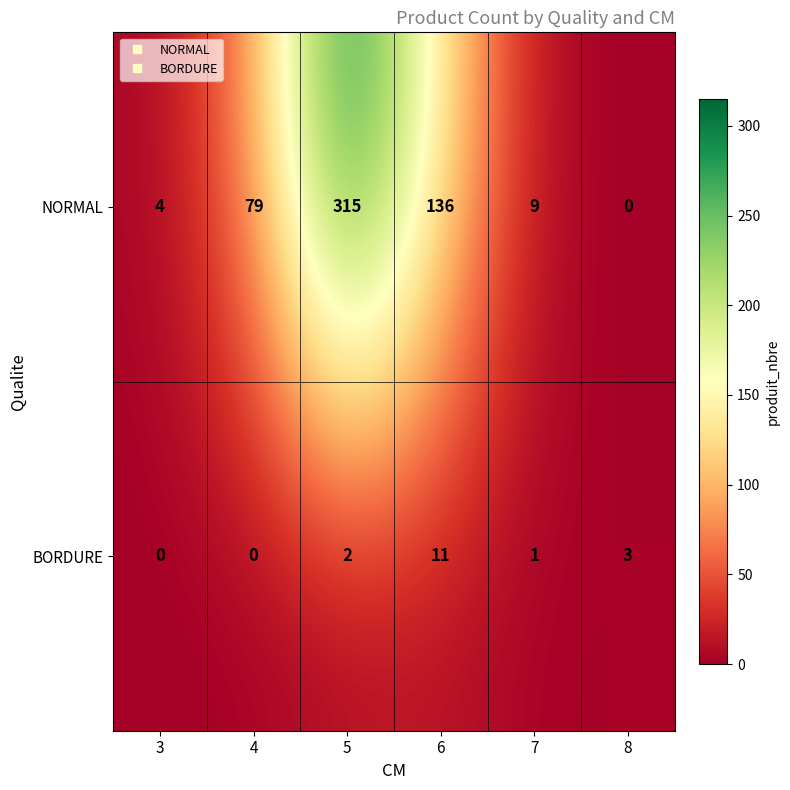

Where is BORDURE nearest to the value 5?

8